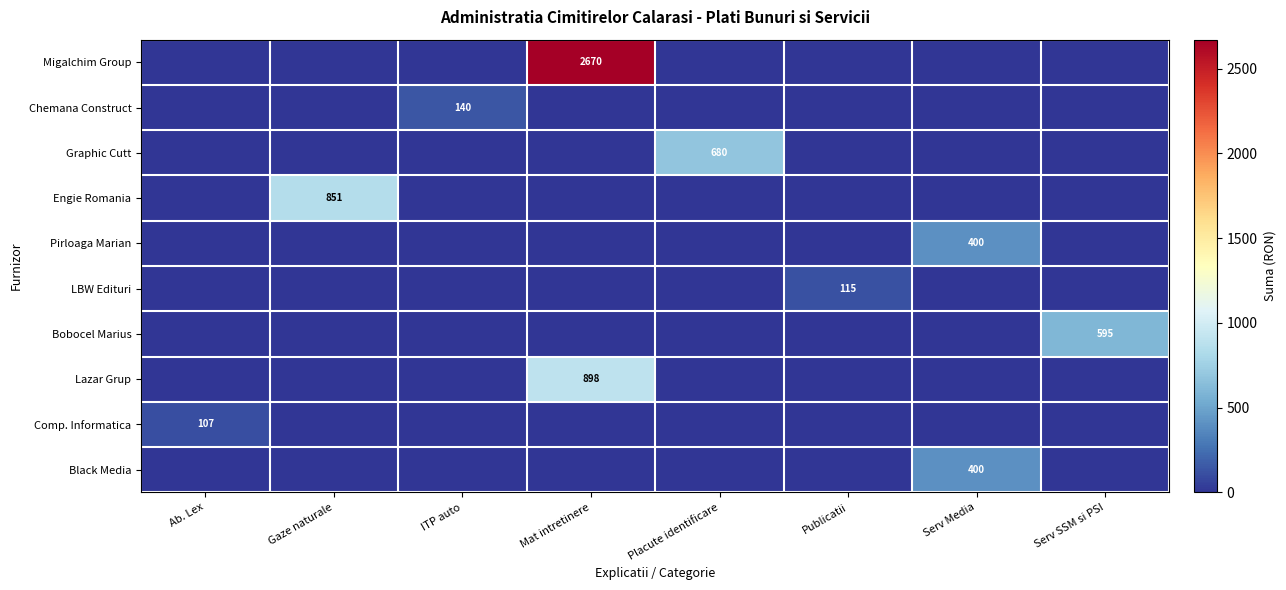

The value of Graphic Cutt at Placute identificare is 680. True or false?

True